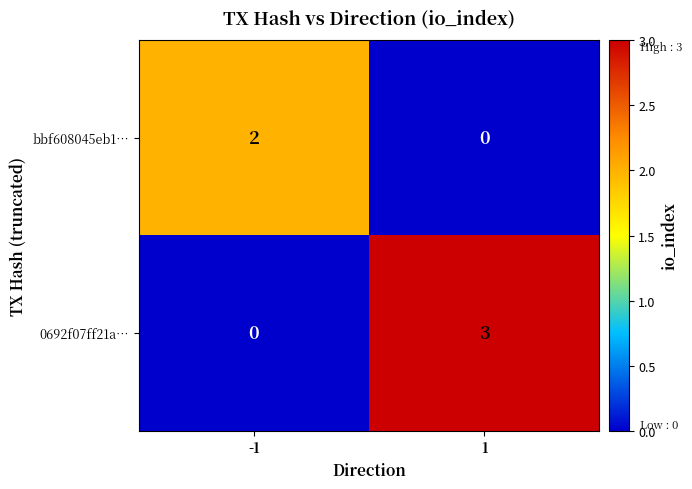

Which series has the largest range (max minus min)?

0692f07ff21a…